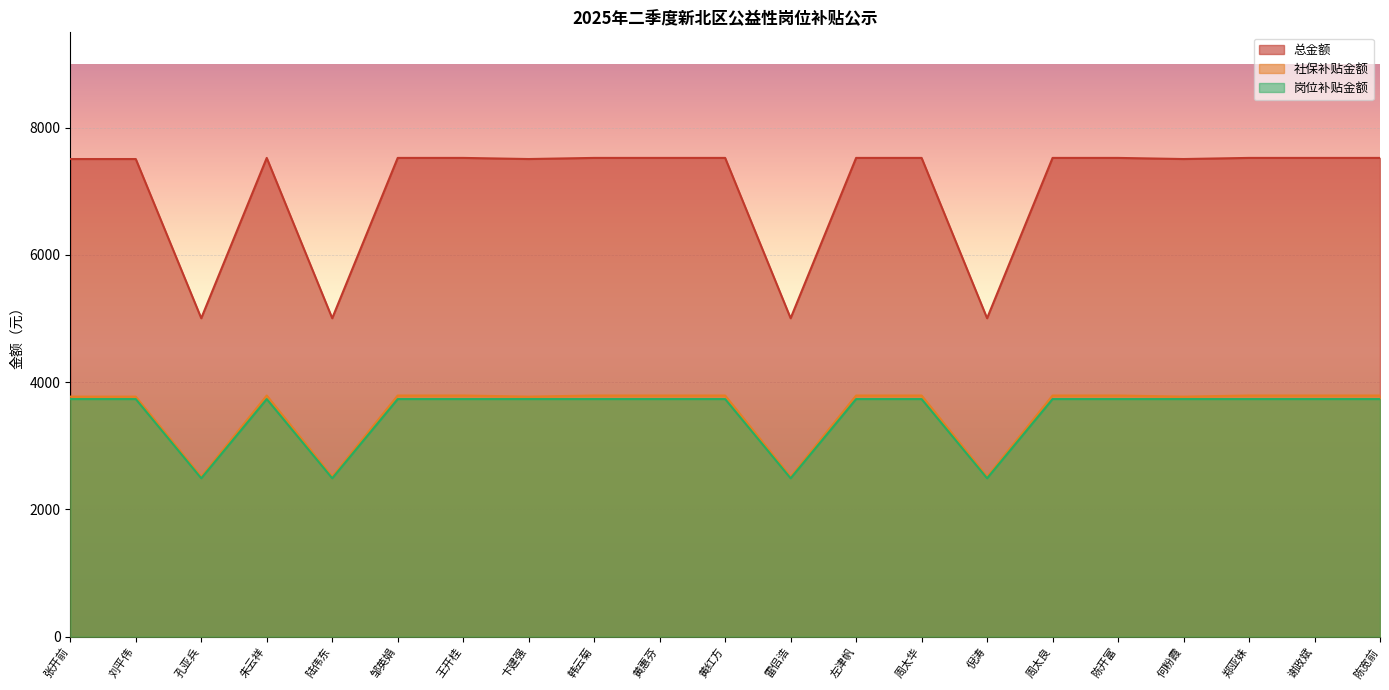

Which series has the largest total across all categories?

总金额